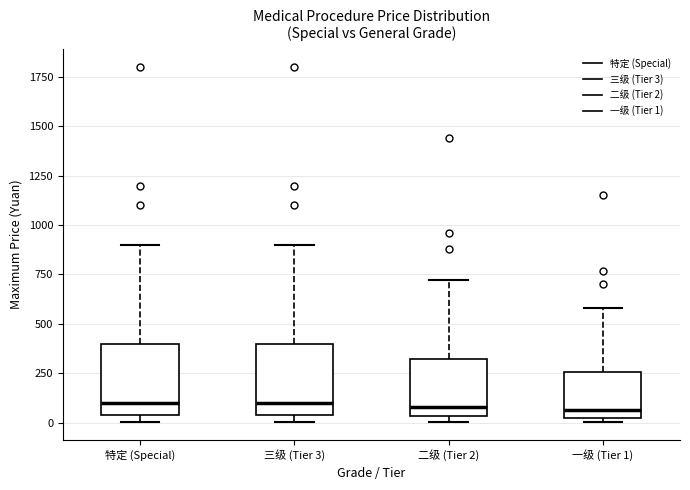

Reading left to right, transcribe this box plot: for each box, give where its median line is, the range the box spans, and where its two whiskers end, as read against the y-axis. The values are not printed on the chart, so give them approximately, as read against the axis.

特定 (Special): median 100, box 50 to 400, whiskers 0 to 900
三级 (Tier 3): median 100, box 50 to 400, whiskers 0 to 900
二级 (Tier 2): median 100, box 50 to 300, whiskers 0 to 700
一级 (Tier 1): median 50 (just above the box's lower edge), box 50 to 250, whiskers 0 to 600